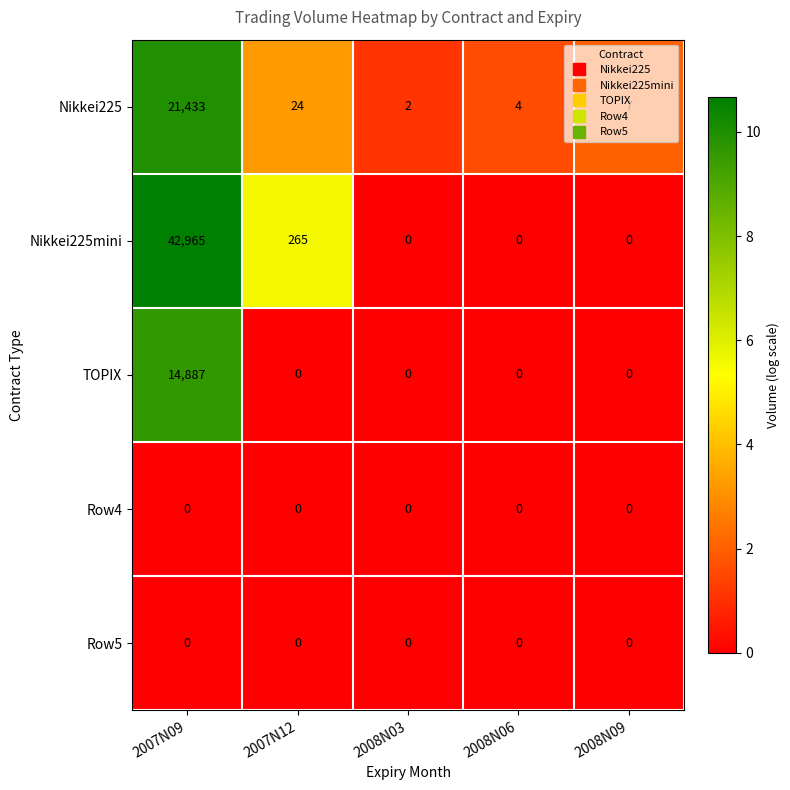

What is the sum of all TOPIX values?

14887